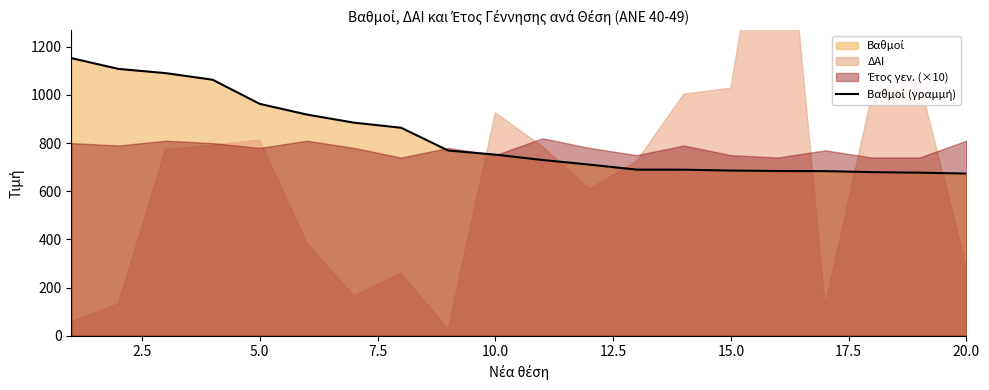

The chart shows a value of 233.5 at 15. True or false?

False